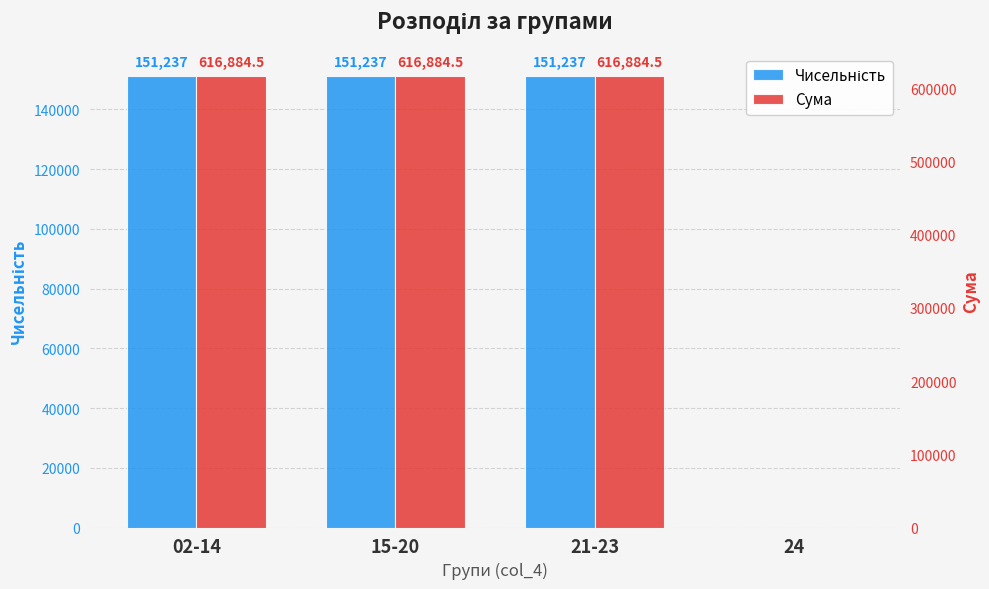

What is the sum of all Сума values?

1850653.5